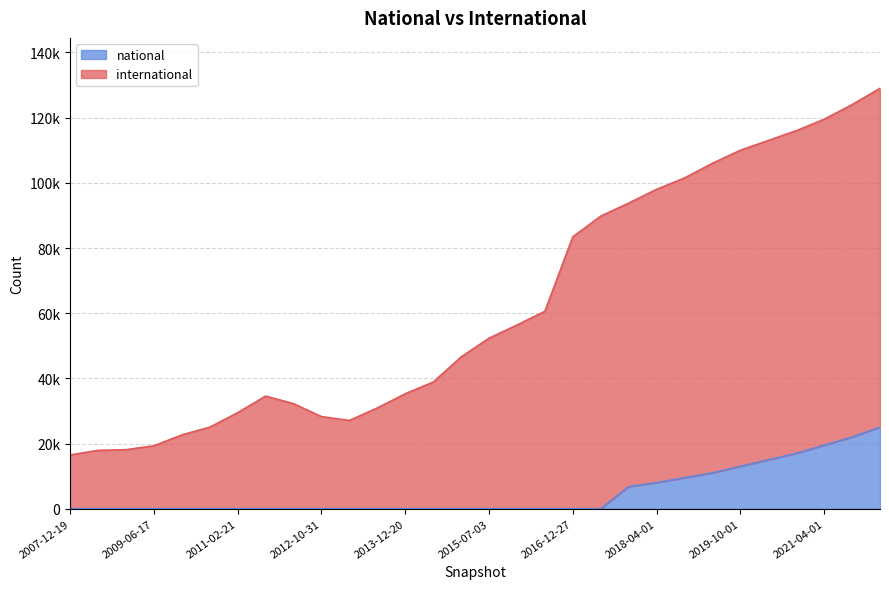

How many data points does each series have?

30